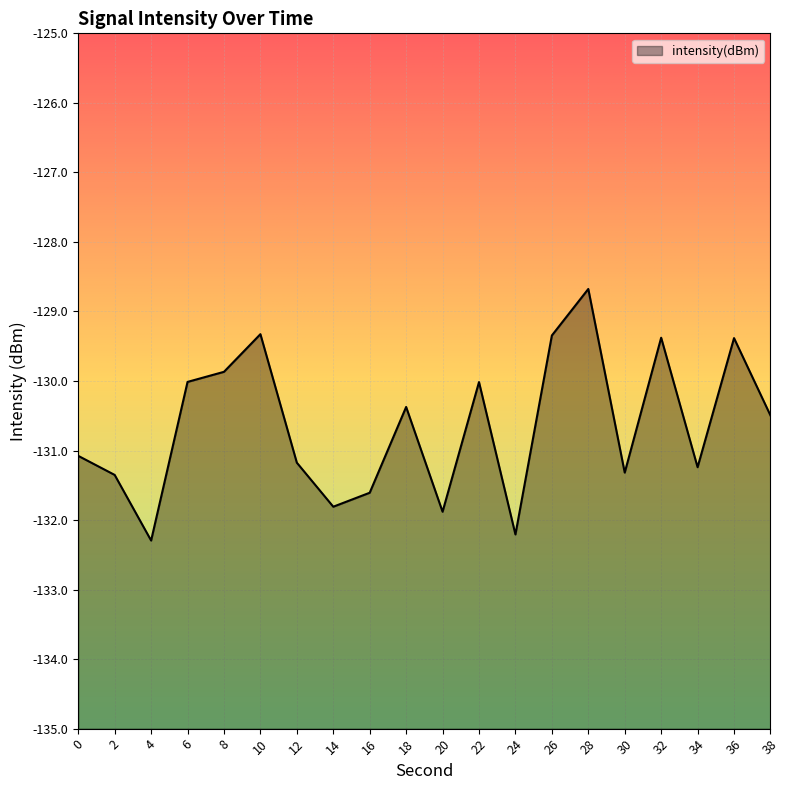

What is the sum of all values?

-2612.8